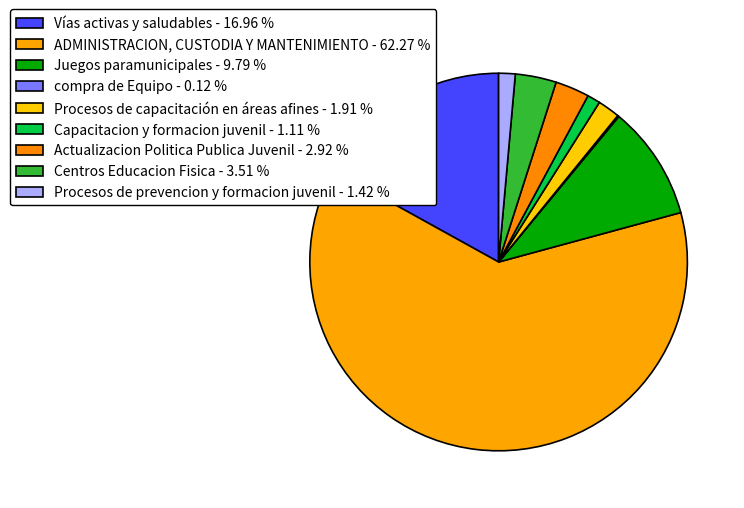

To the nearest percent, what portion does Capacitacion y formacion juvenil represent?

1%